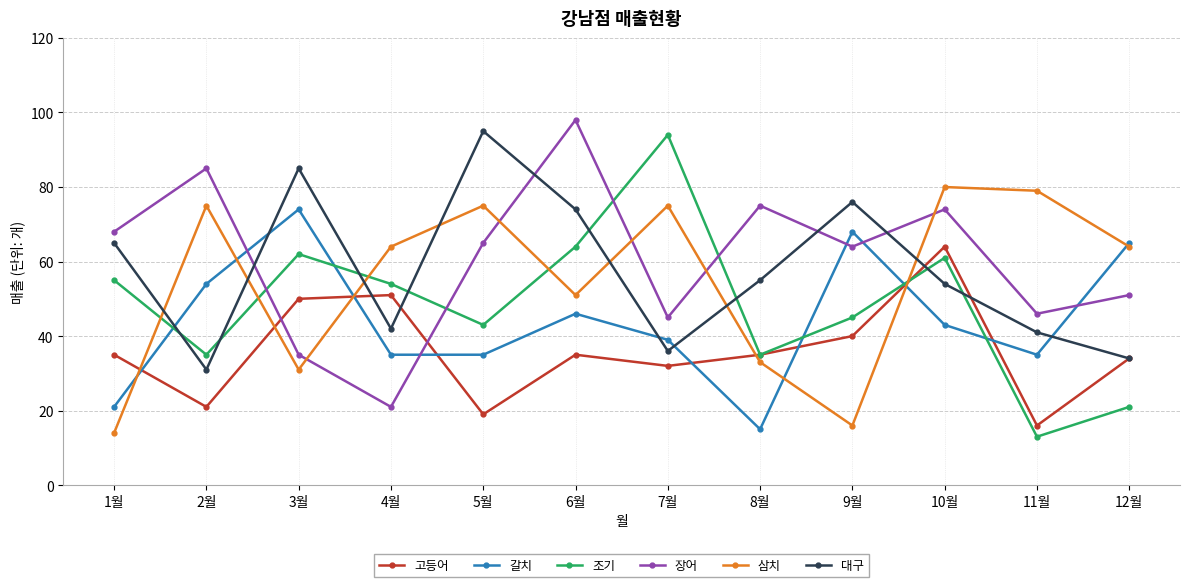

True or false: 조기 has a value of 59 at 2월.

False